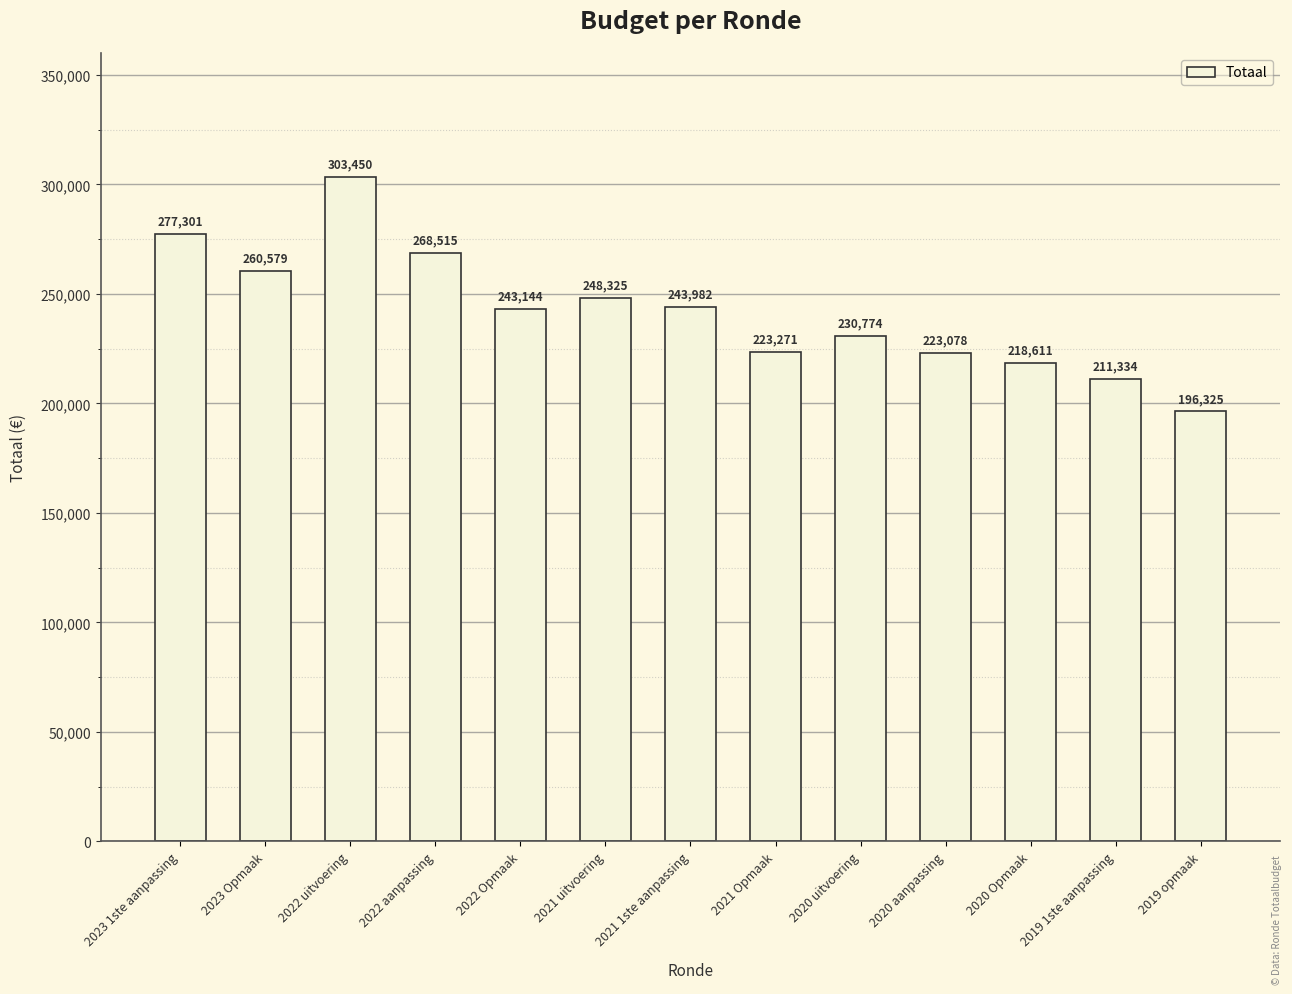

At which category does the chart reach its minimum across all series?

2019 opmaak